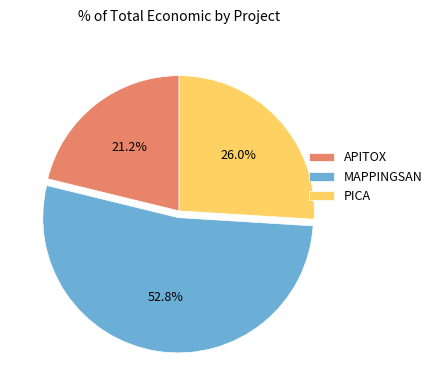

Is it true that APITOX is 11% of the pie?

False